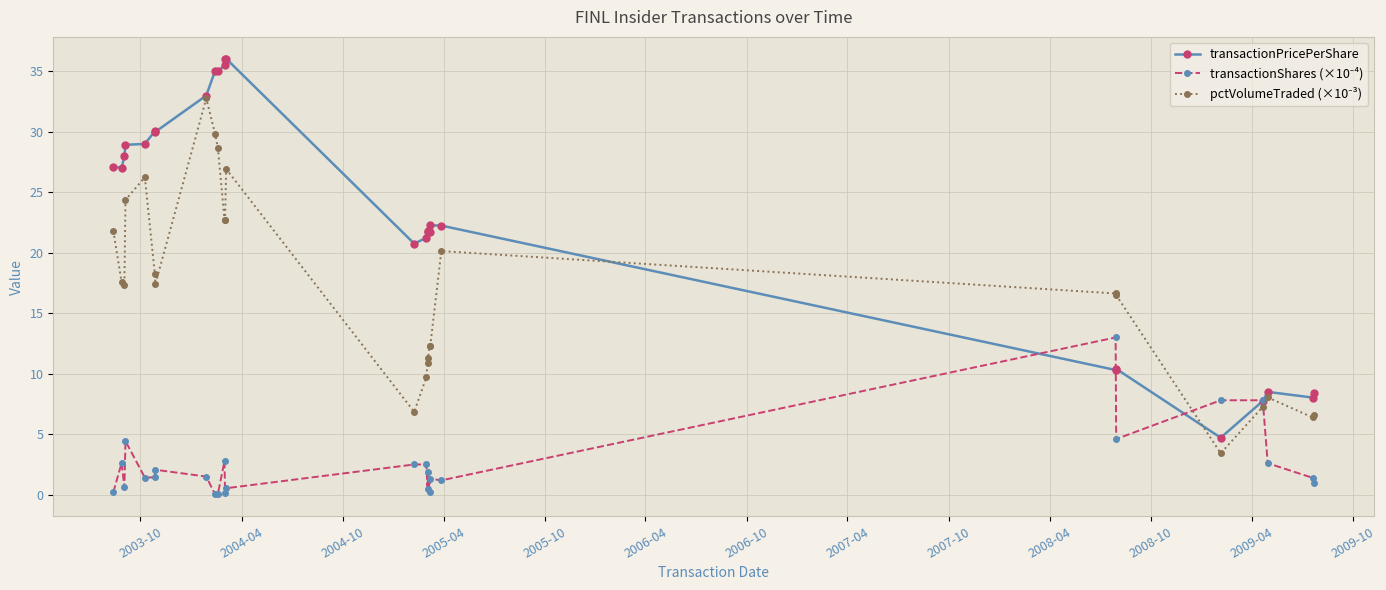

True or false: transactionPricePerShare has more than 1 interior local peaks.

True